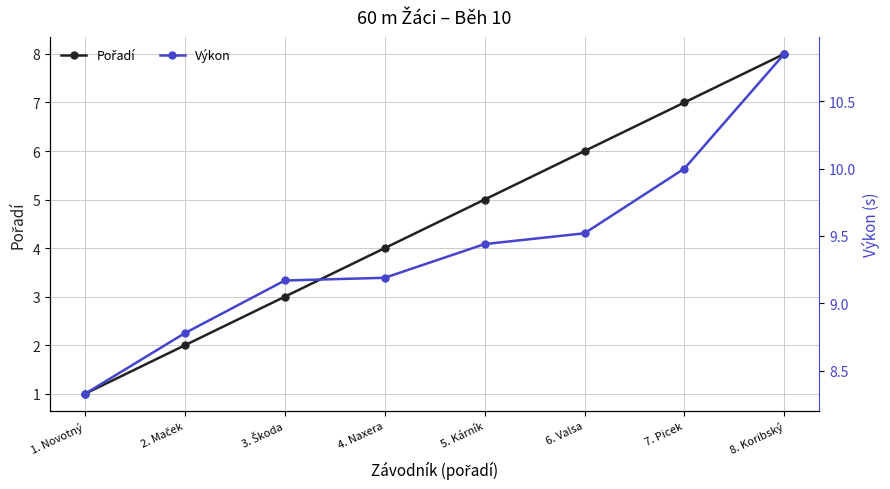

What is the difference between the maximum and minimum values in the Pořadí series?

7.0